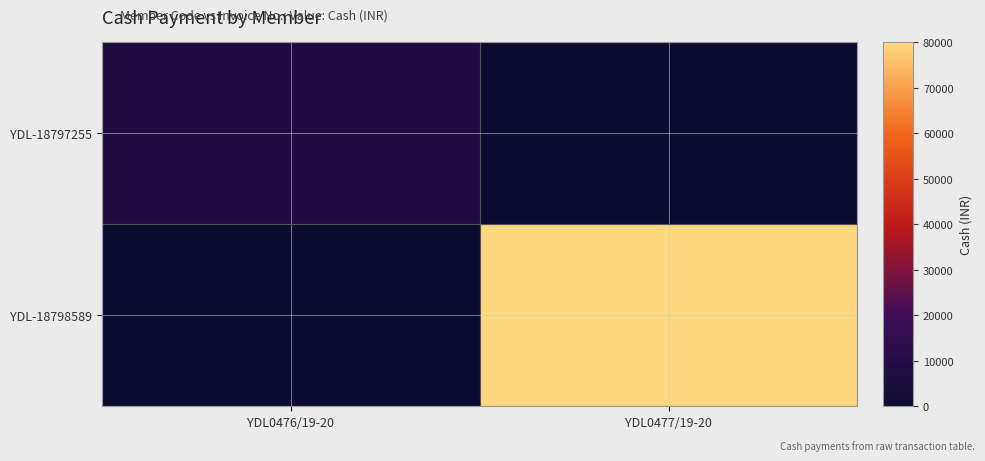

Rank the series at YDL0476/19-20 from lowest to highest value.

YDL-18798589, YDL-18797255